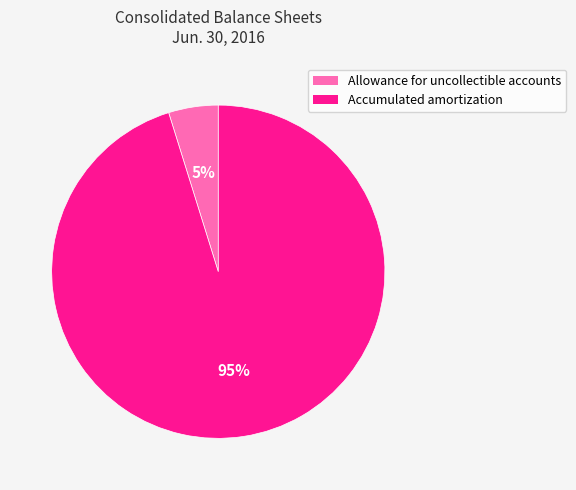

Which slice is the largest?

Accumulated amortization